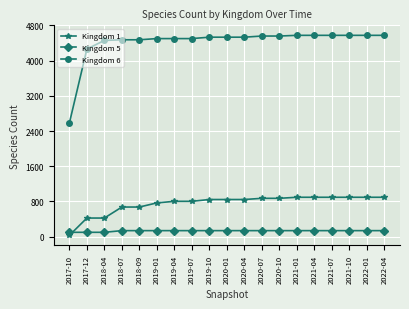

Is this an area chart (filled region under the line)?

No